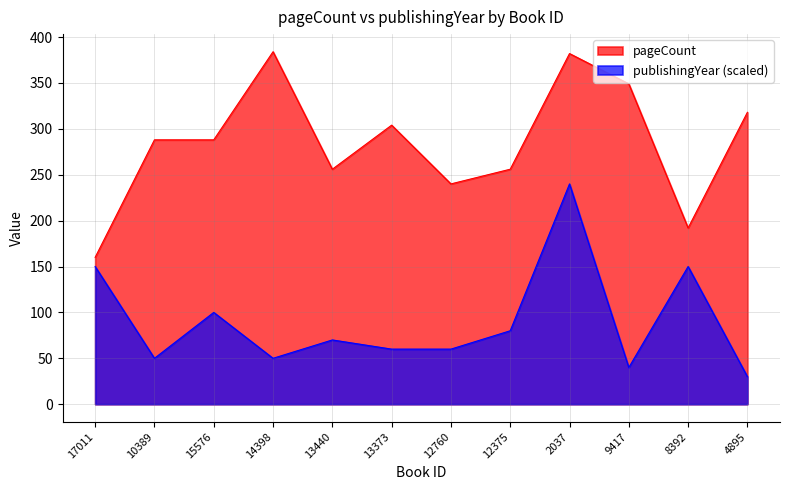

Which category has the lowest value across all series?

4895